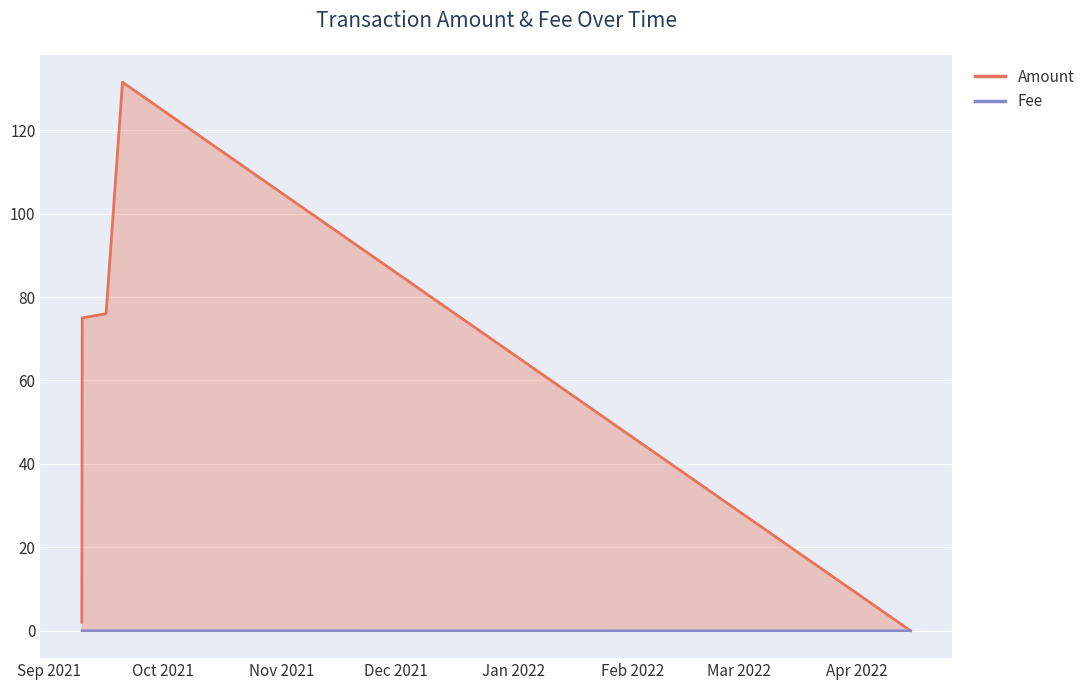

What is the label of the 2nd point from the left?

2021-09-09 18:24:00